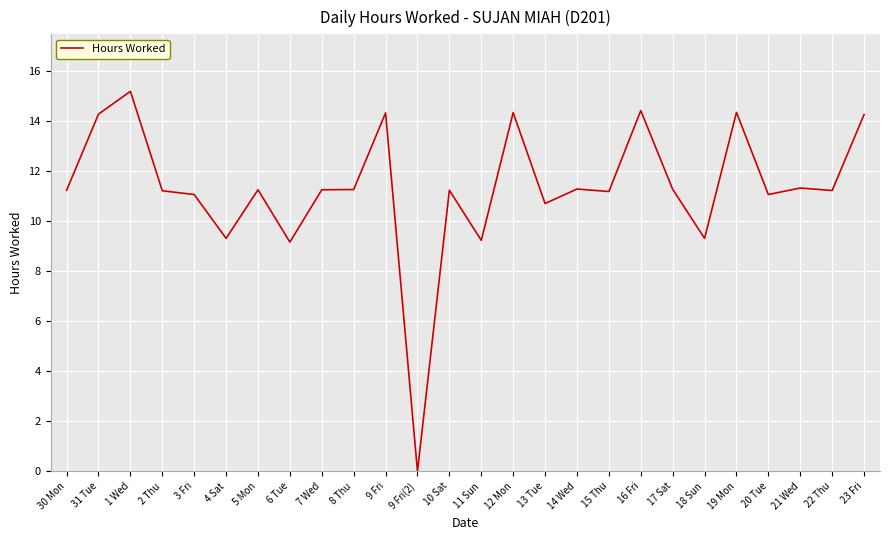

What is the greatest value displayed?

15.2